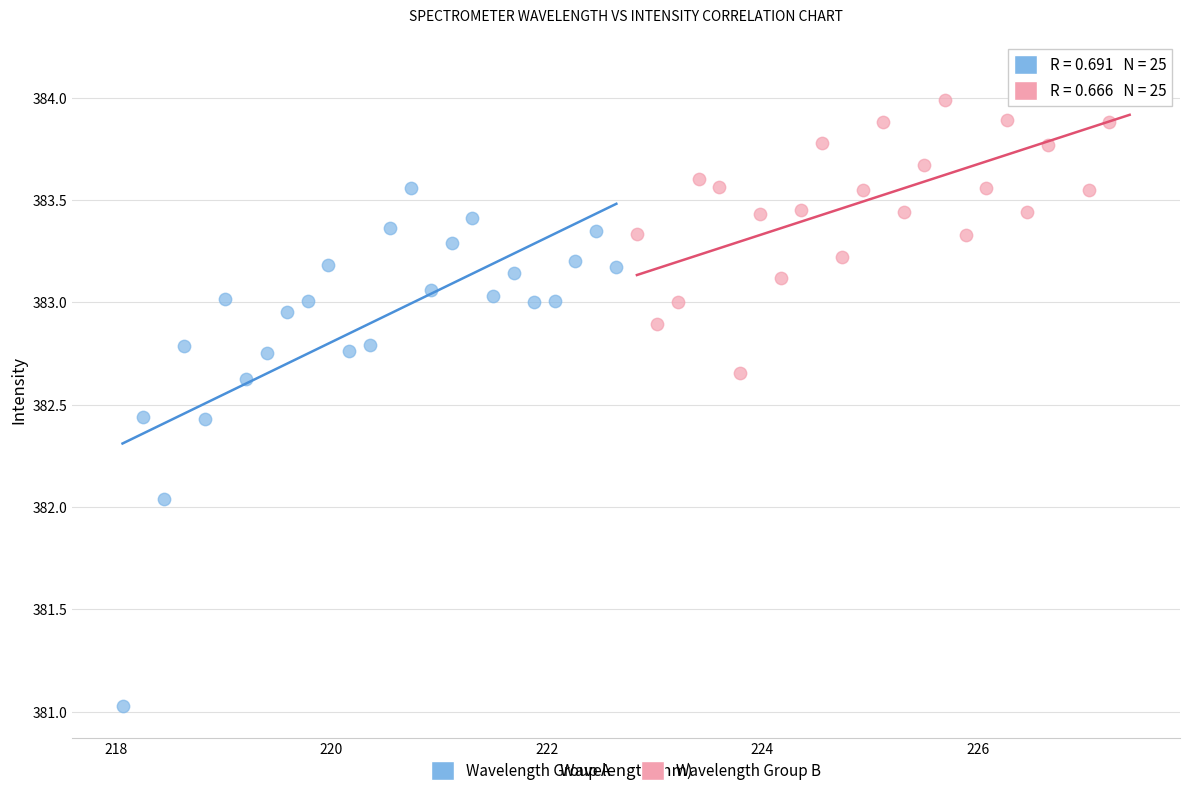

Which series reaches the maximum Y coordinate?

Wavelength Group B